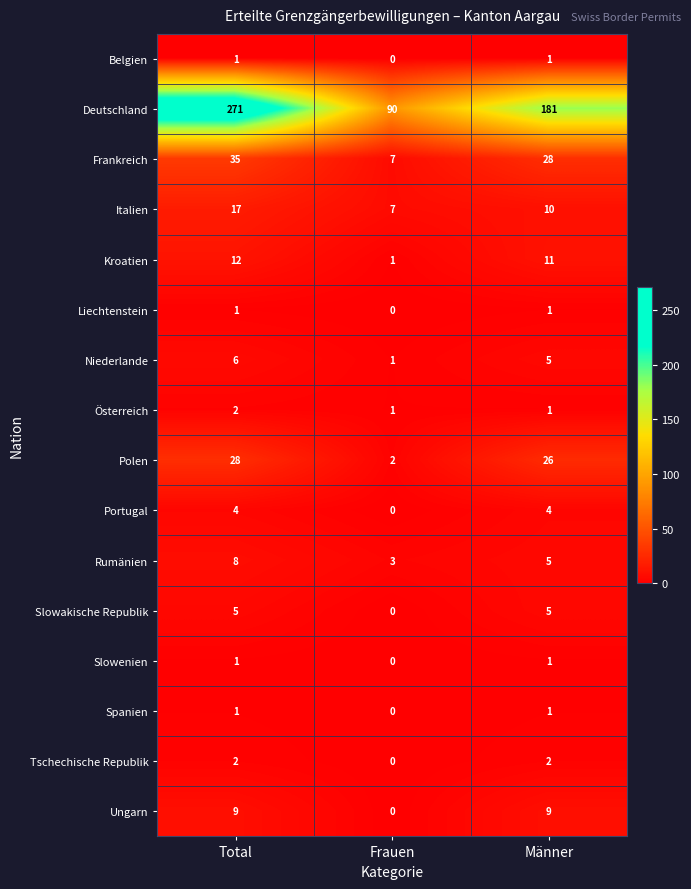

Where is Kroatien nearest to the value 6?

Frauen